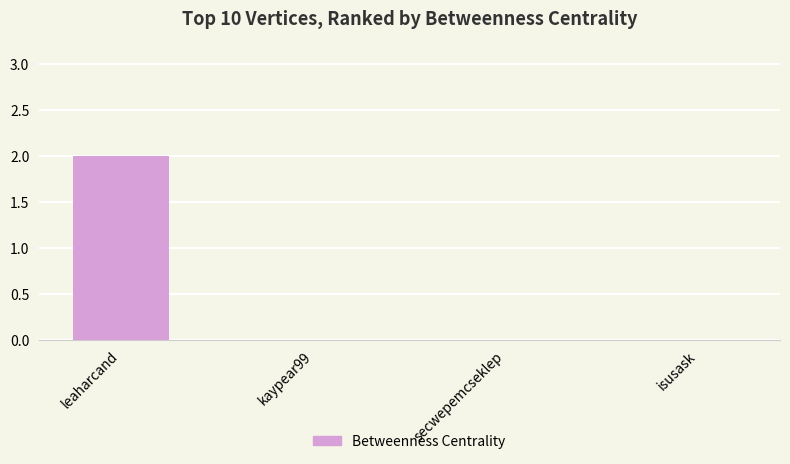

How many data points does each series have?

4